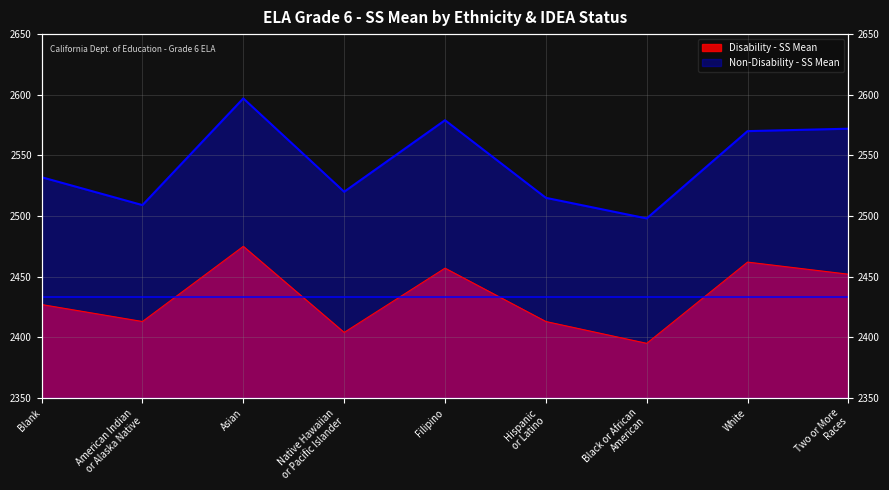

True or false: Non-Disability - SS Mean and Disability - SS Mean intersect in this chart.

False